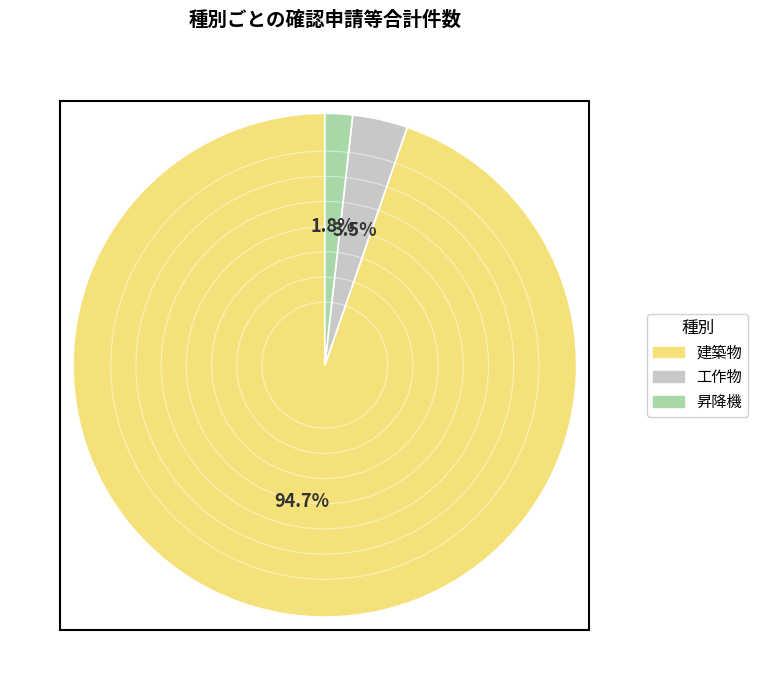

True or false: 昇降機 accounts for 2% of the total.

True